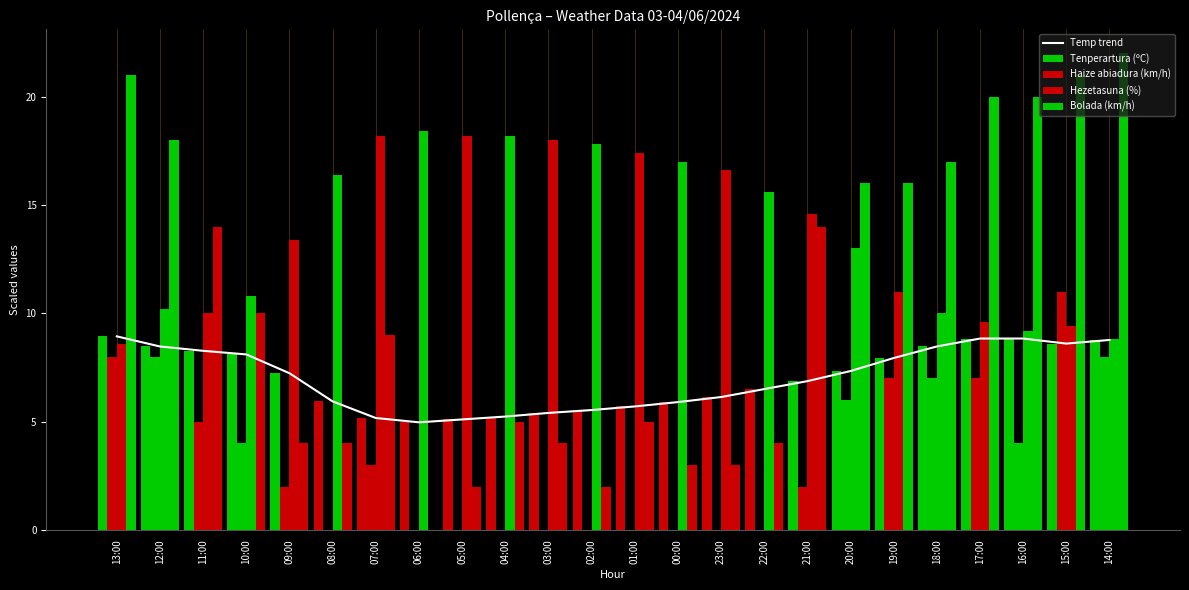

What is the difference between the maximum and minimum values in the Haize abiadura (km/h) series?

11.0